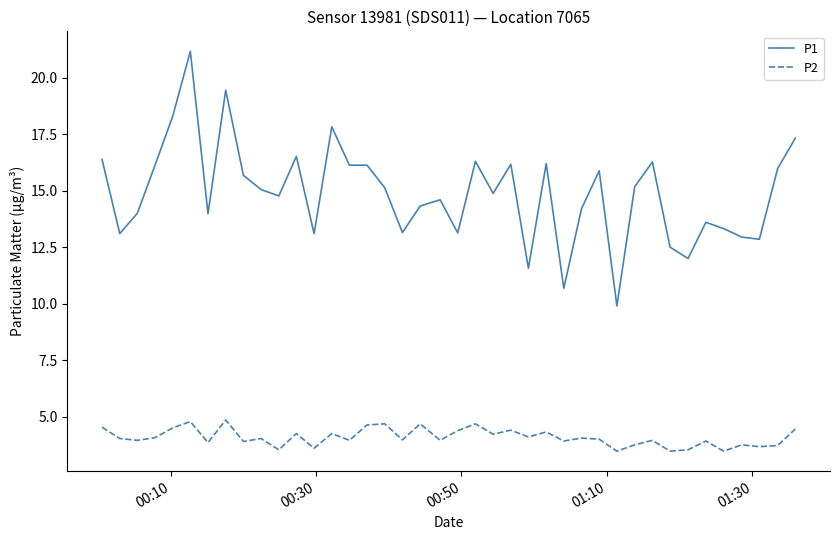

What is the minimum value for P1?

9.9